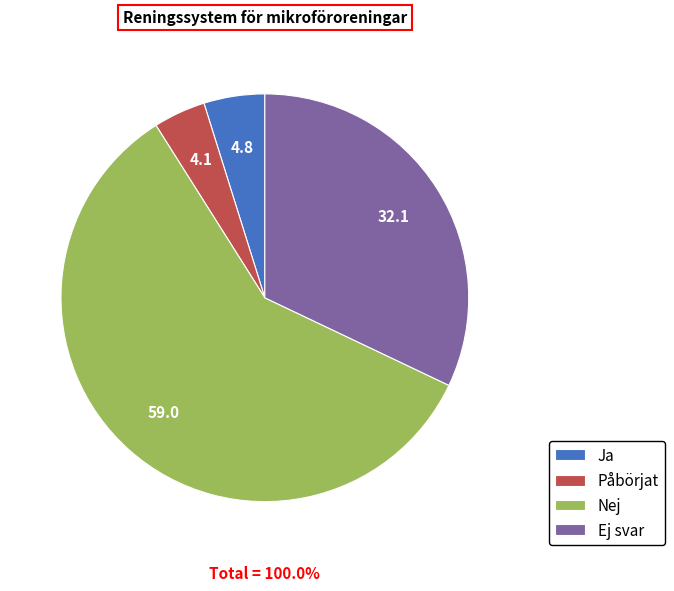

What percentage is the Ja slice, to the nearest percent?

5%